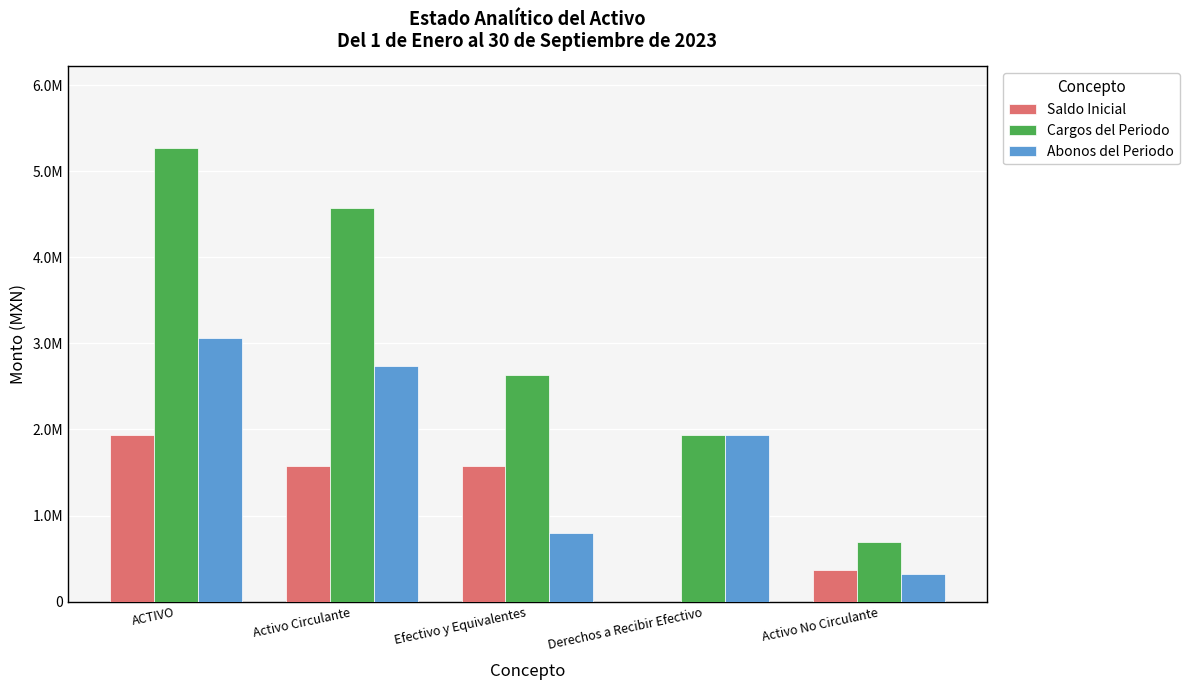

Which series has the largest range (max minus min)?

Cargos del Periodo